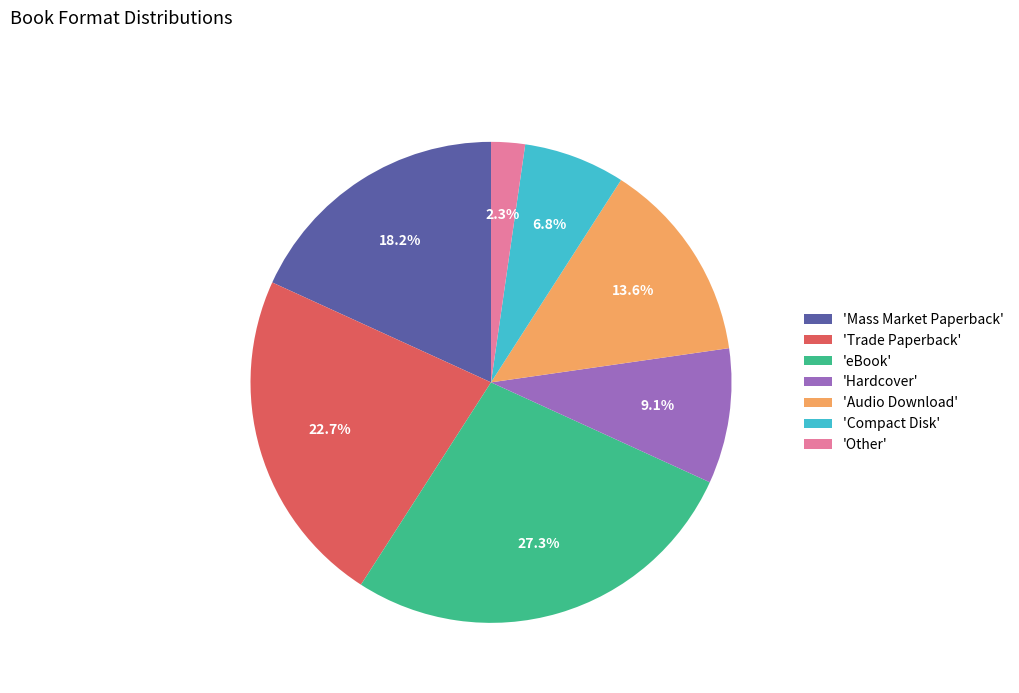

What is the ratio of the value at 'eBook' to the value at 'Audio Download'?

2.0